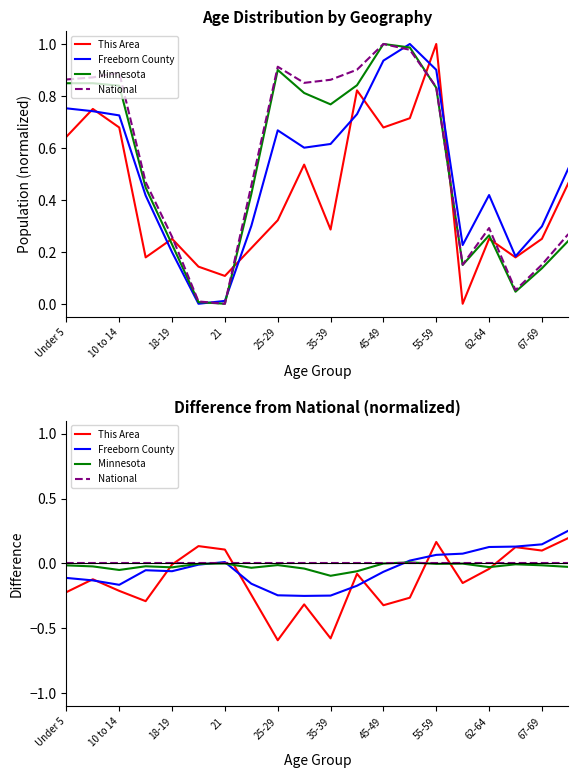

How many lines are shown in the chart?

4